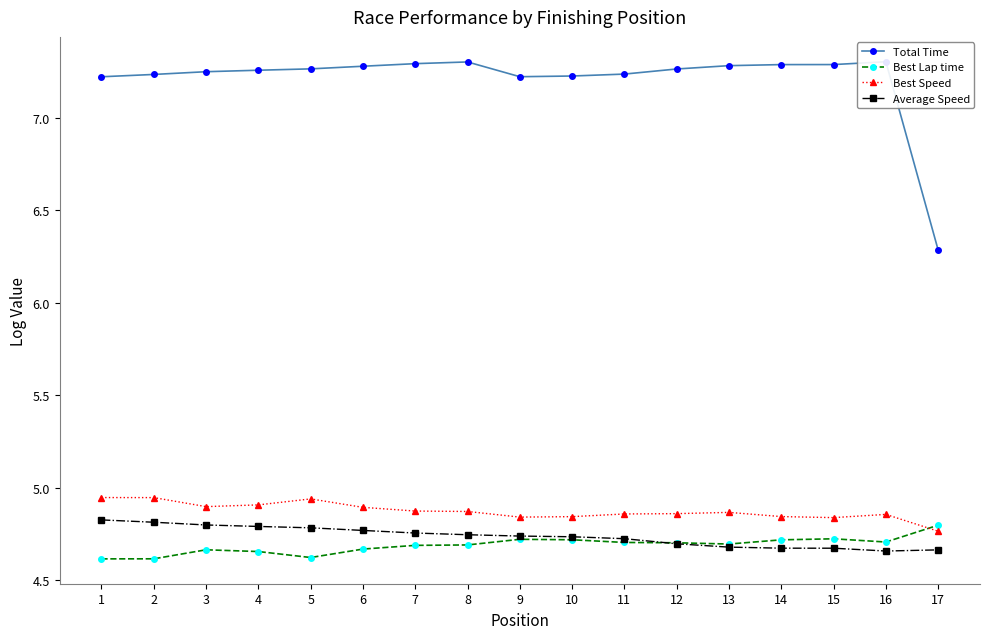

What is the sum of all Best Lap time values?

79.7